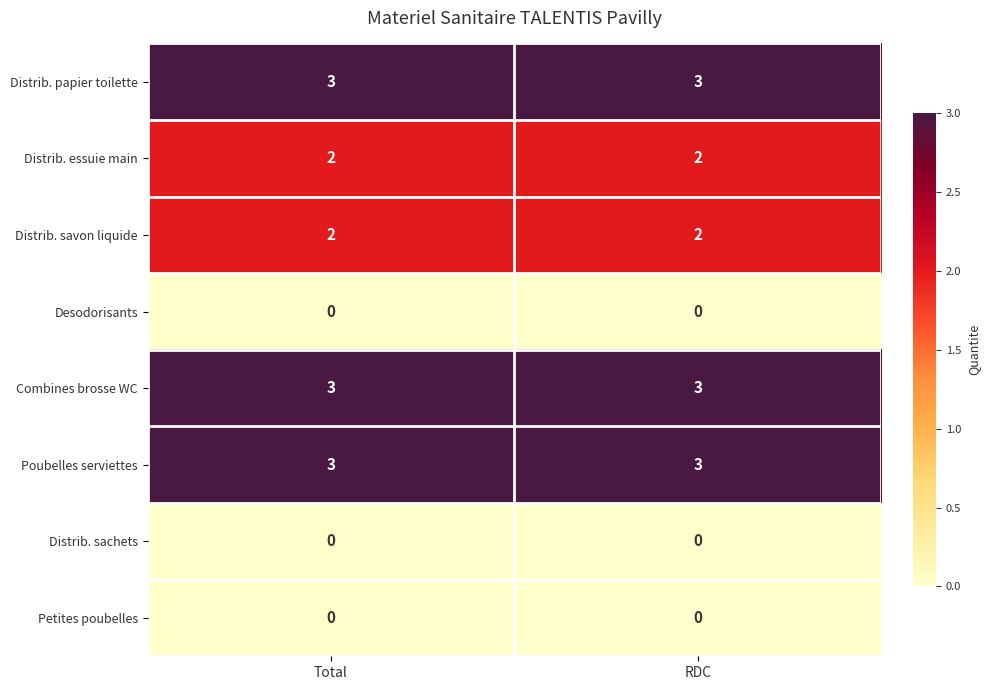

At how many categories does at least one series exceed 1?

2